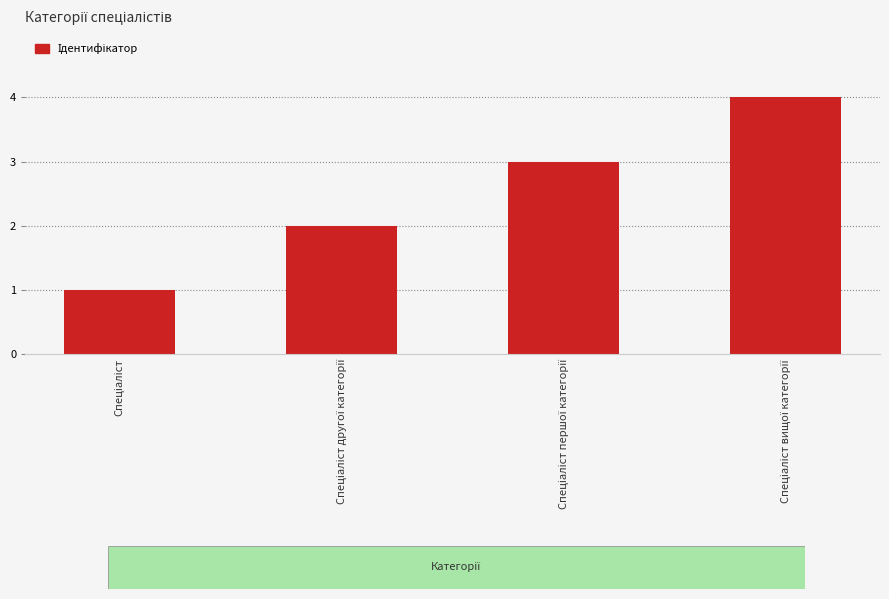

What is the sum of all values?

10